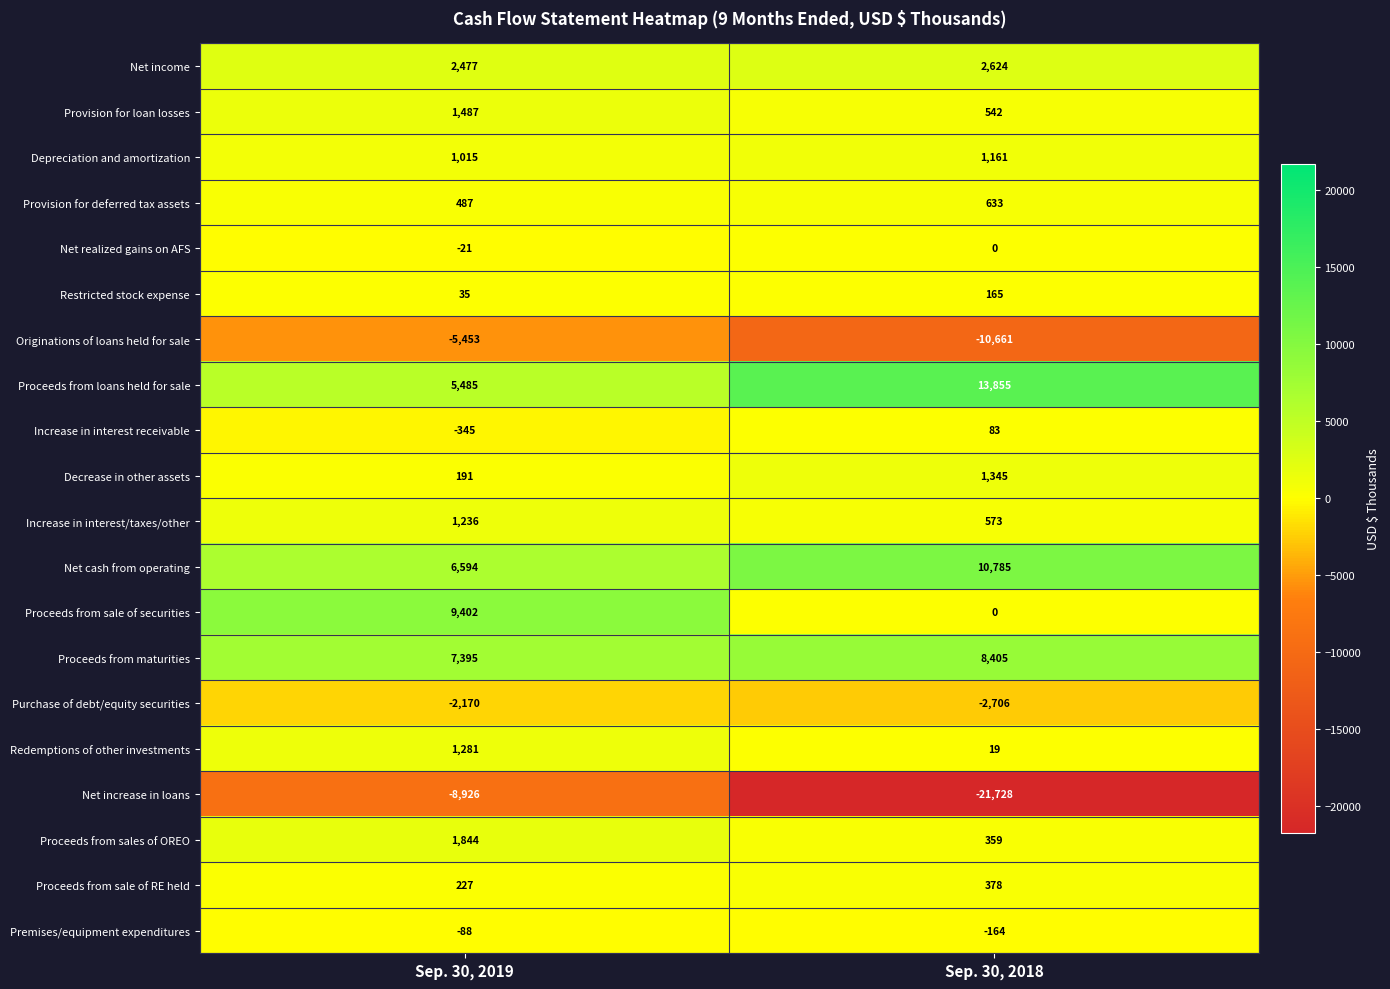

Which series has the largest total across all categories?

Proceeds from loans held for sale